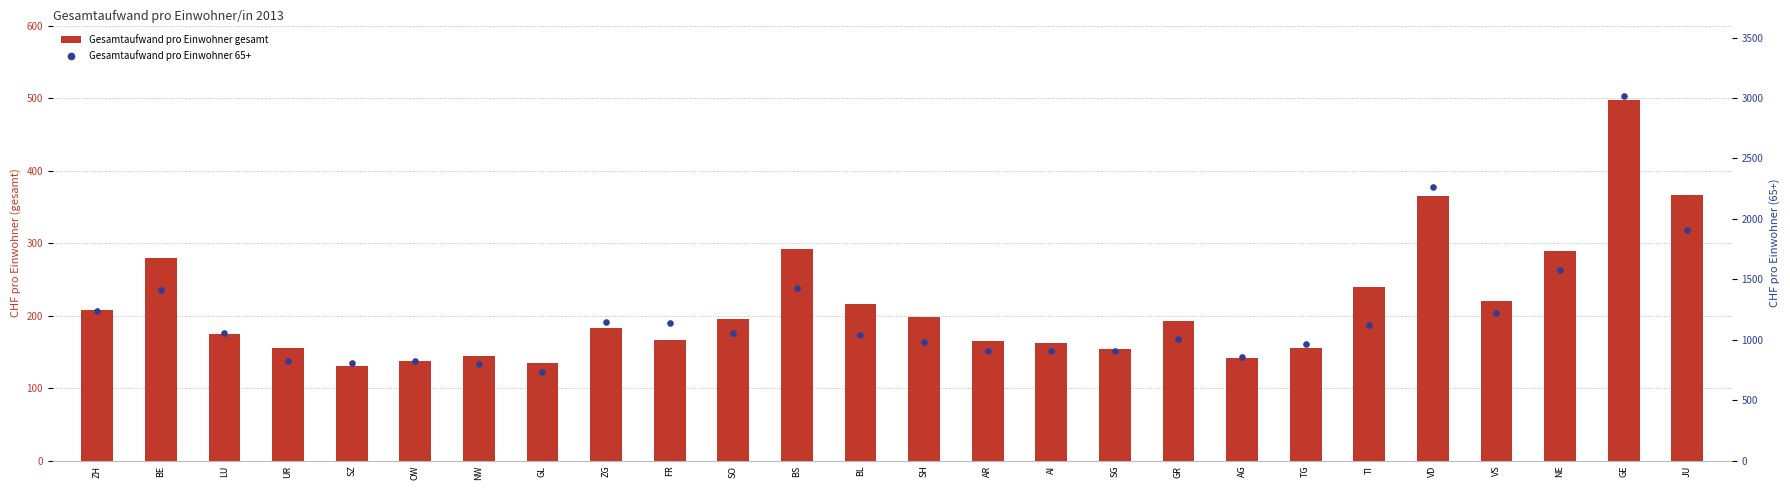

Which series has the largest total across all categories?

Gesamtaufwand pro Einwohner 65+